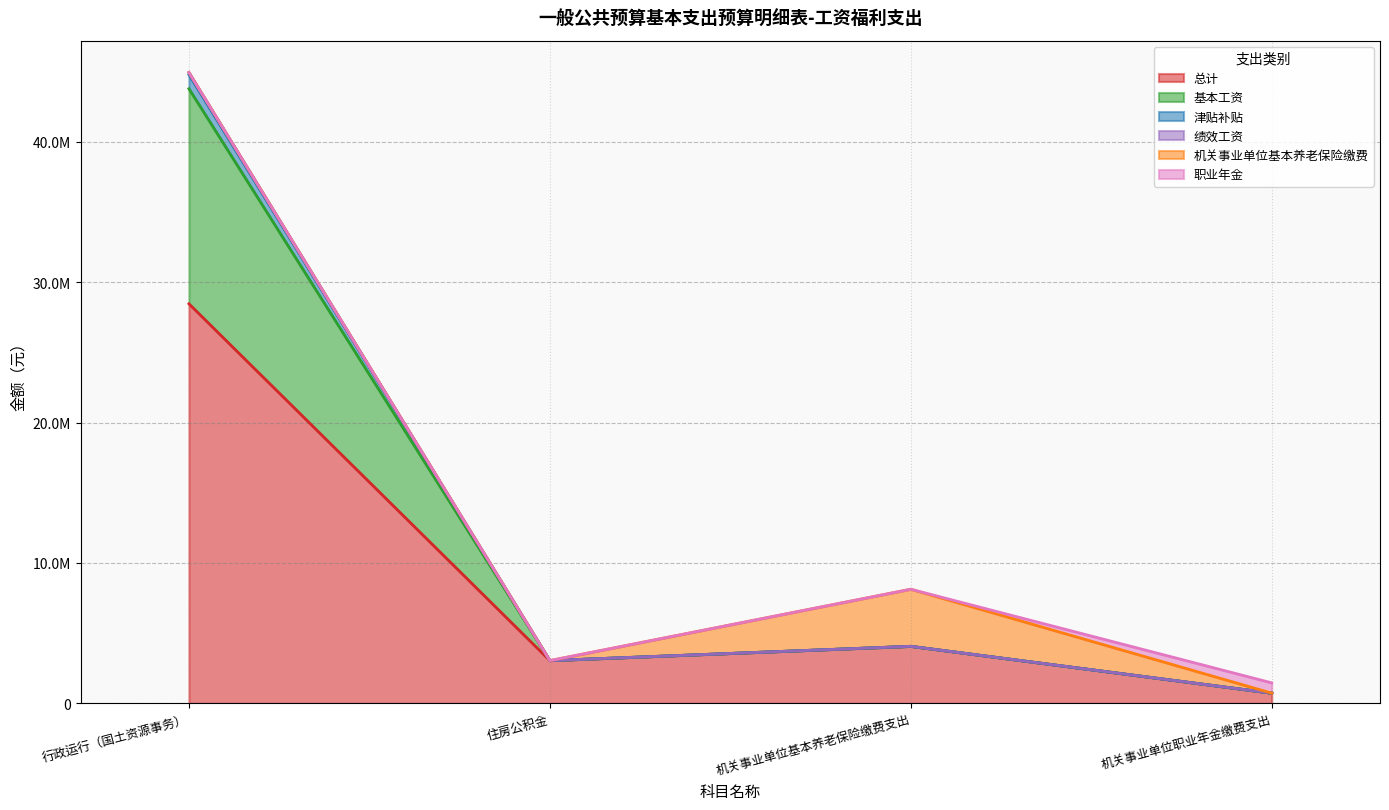

Does the chart have visible grid lines?

Yes